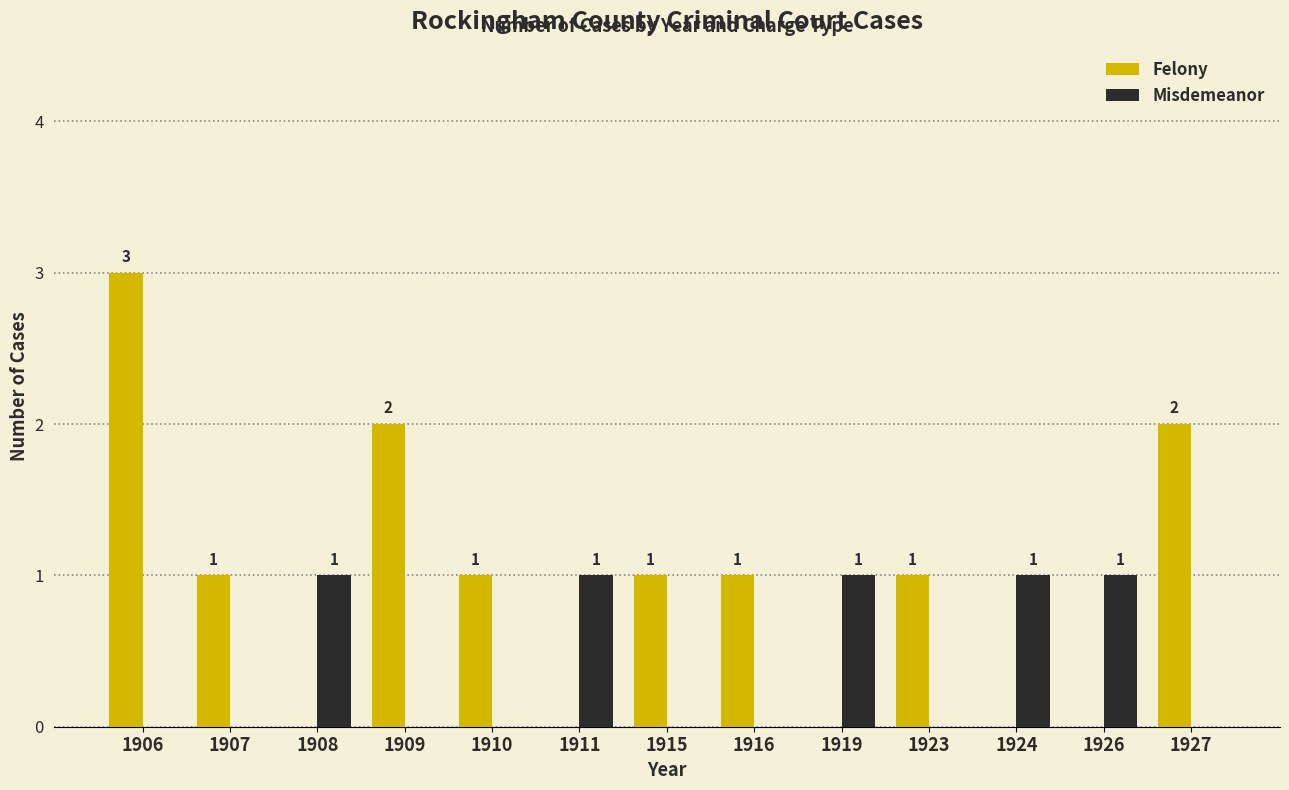

Where does the Felony series first go above 1?

1906